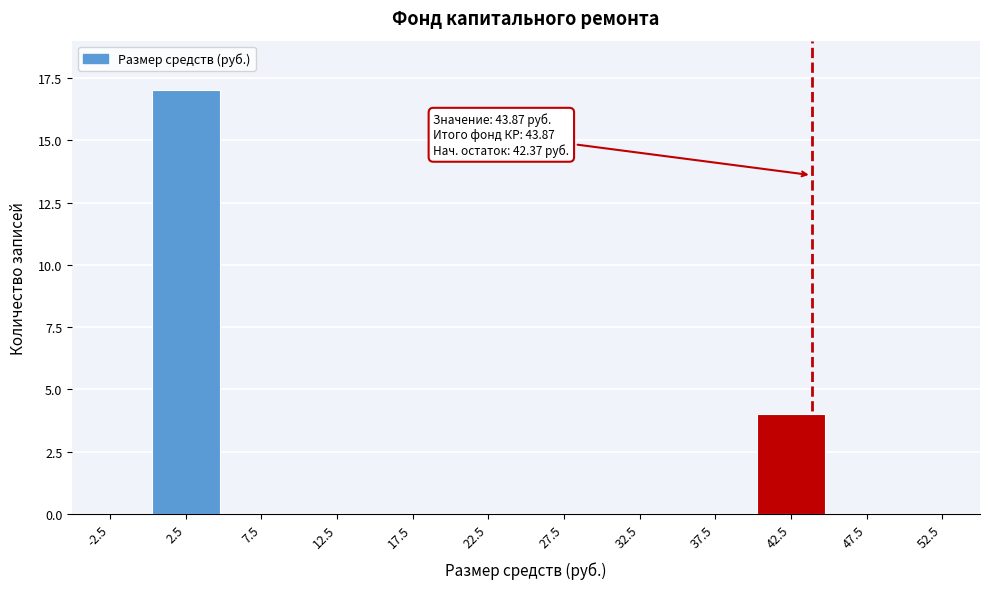

Reading right to left, what are all the values shown in this chart?

52.5=0	47.5=0	42.5=4	37.5=0	32.5=0	27.5=0	22.5=0	17.5=0	12.5=0	7.5=0	2.5=17	-2.5=0